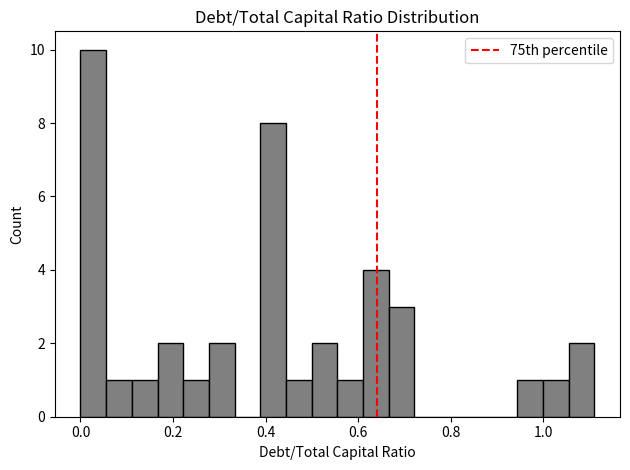

Around what value on the x-axis is the tallest bar? Give the approximate position of its centre, as read against the axis.

0.02